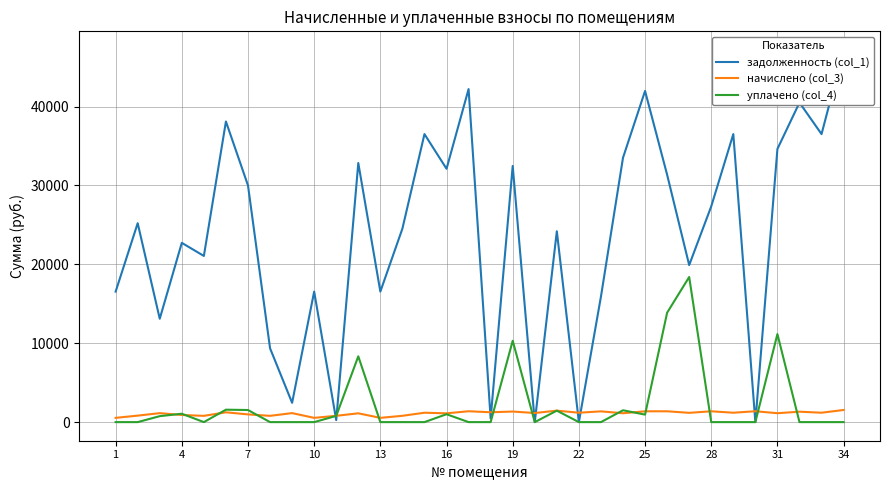

The value of уплачено (col_4) at 28 is -9407.9. True or false?

False